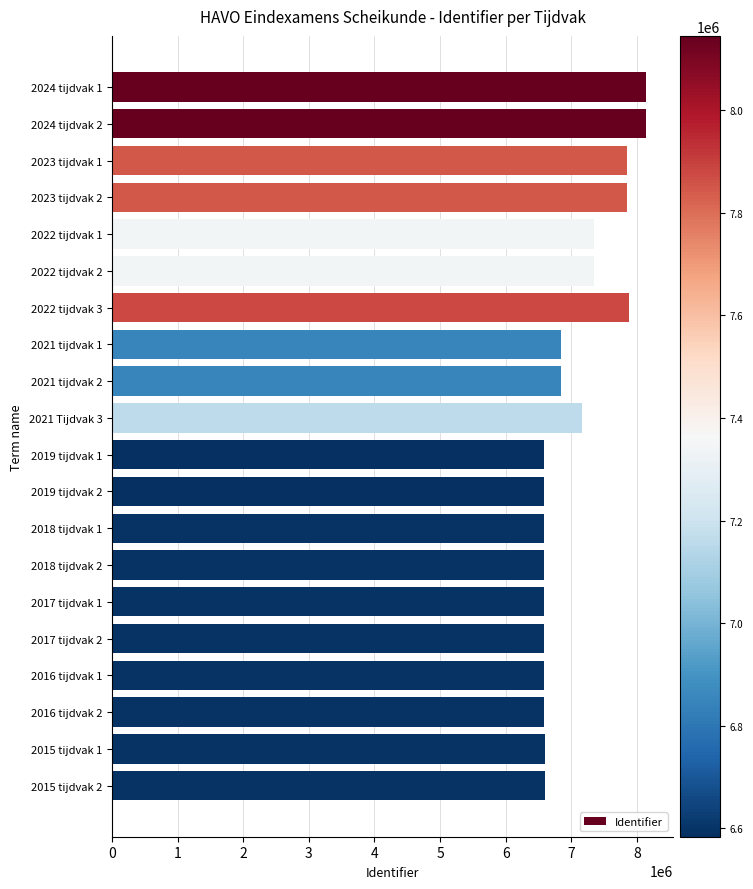

What is the sum of all values?

141308437